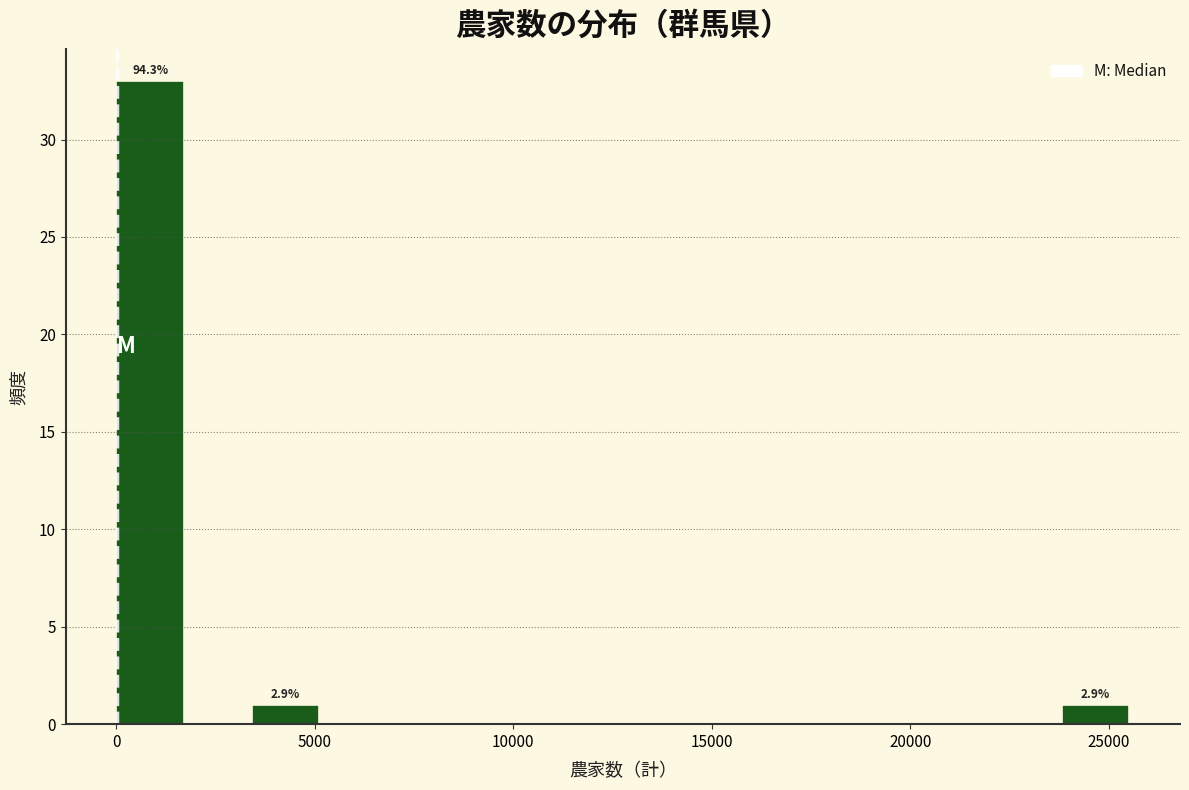

Read against the x-axis, roughly where is the centre of the tallest bar?

1000